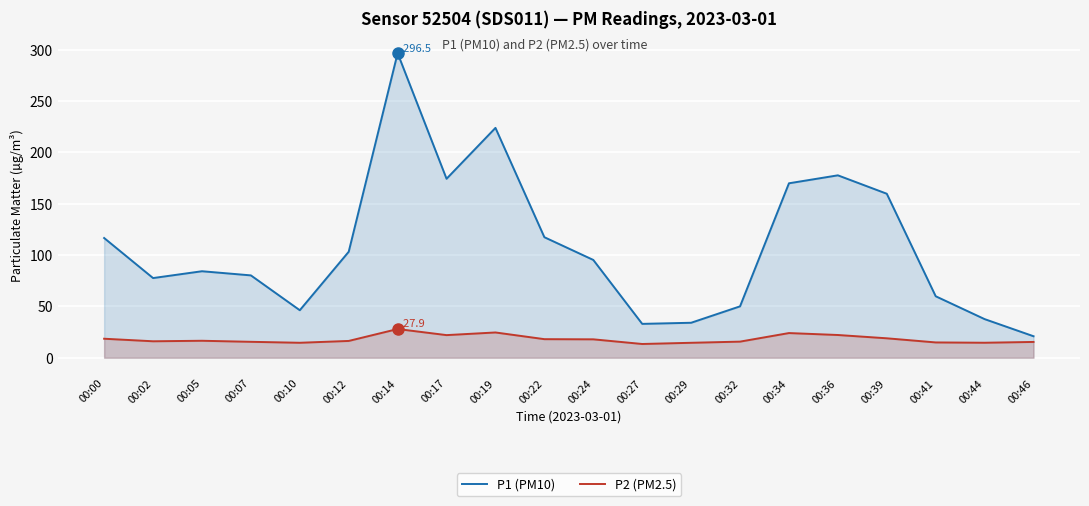

List the labels in order of P1 (PM10) value, smallest first.

00:46, 00:27, 00:29, 00:44, 00:10, 00:32, 00:41, 00:02, 00:07, 00:05, 00:24, 00:12, 00:00, 00:22, 00:39, 00:34, 00:17, 00:36, 00:19, 00:14